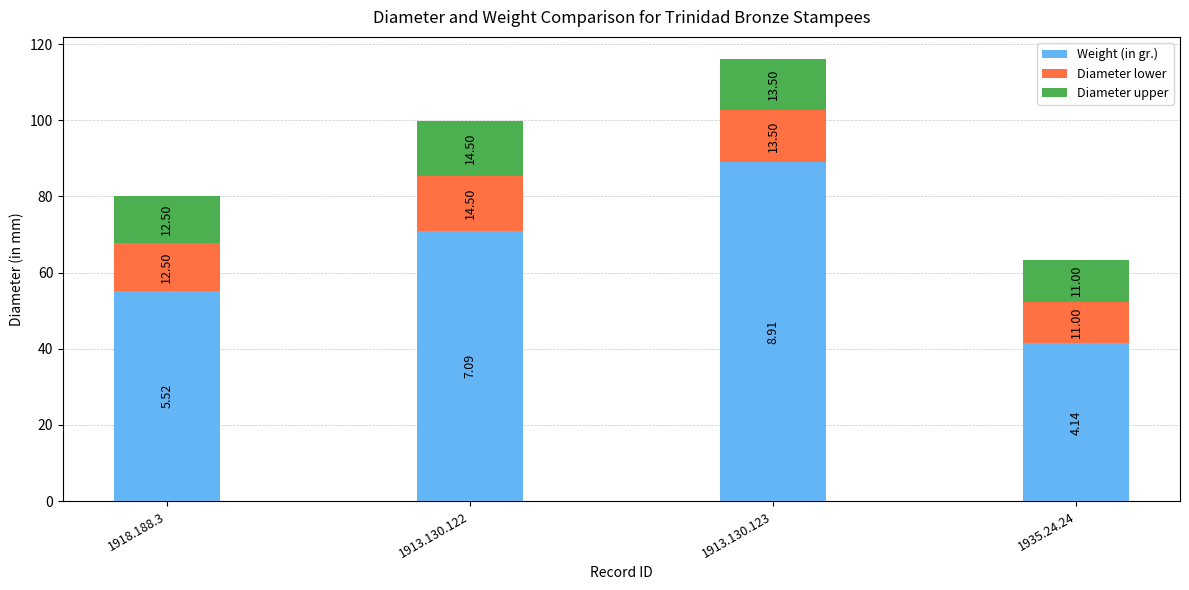

Count the number of data series in this chart.

3